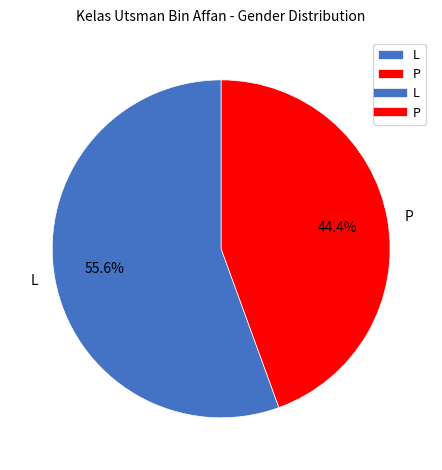

How many segments does this pie chart have?

2